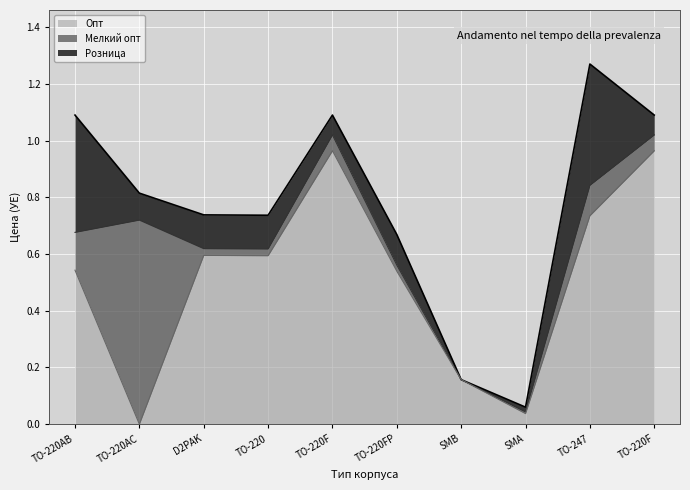

What are all the series names shown in the legend?

Опт, Мелкий опт, Розница